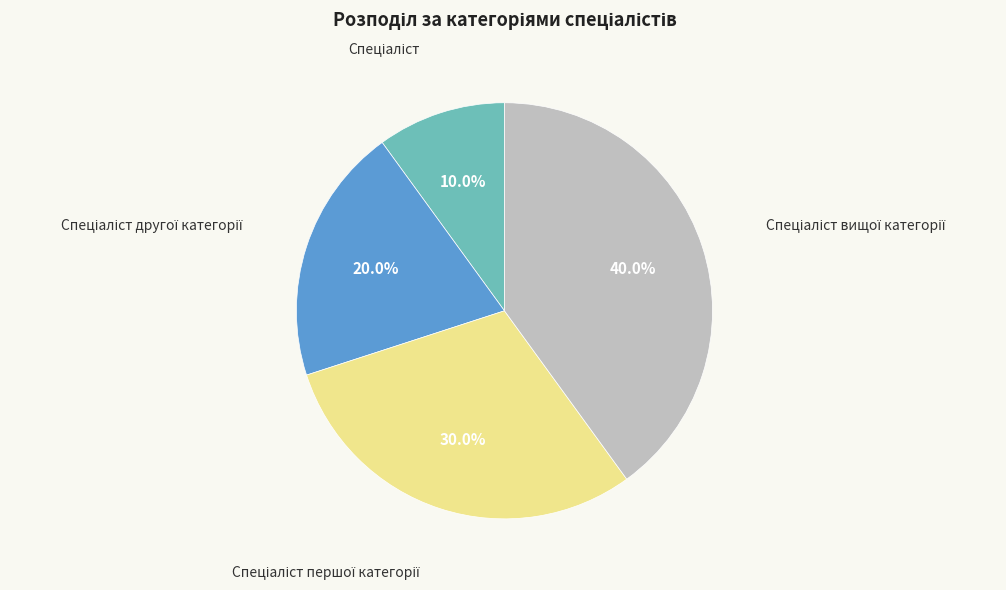

Is there a majority slice in this chart?

No